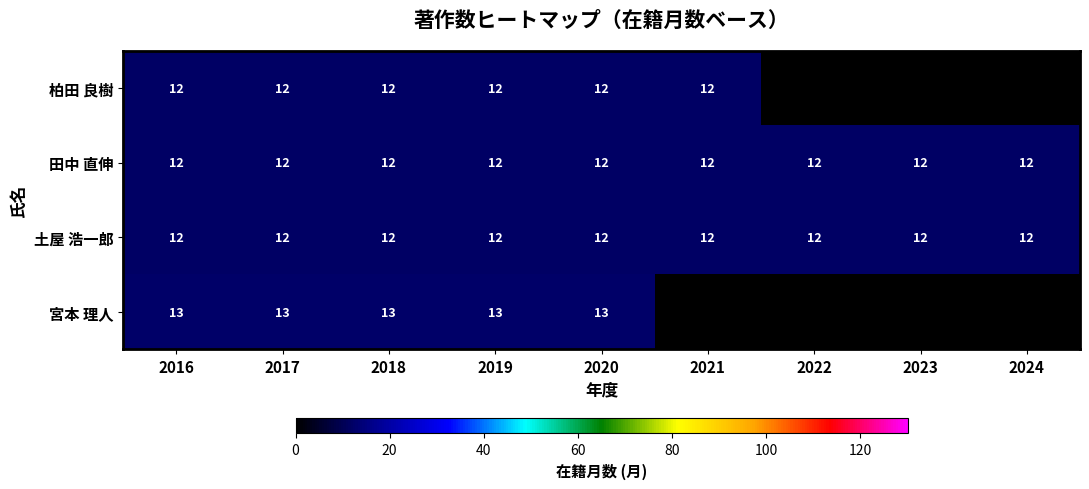

At which category does the chart reach its minimum across all series?

2022